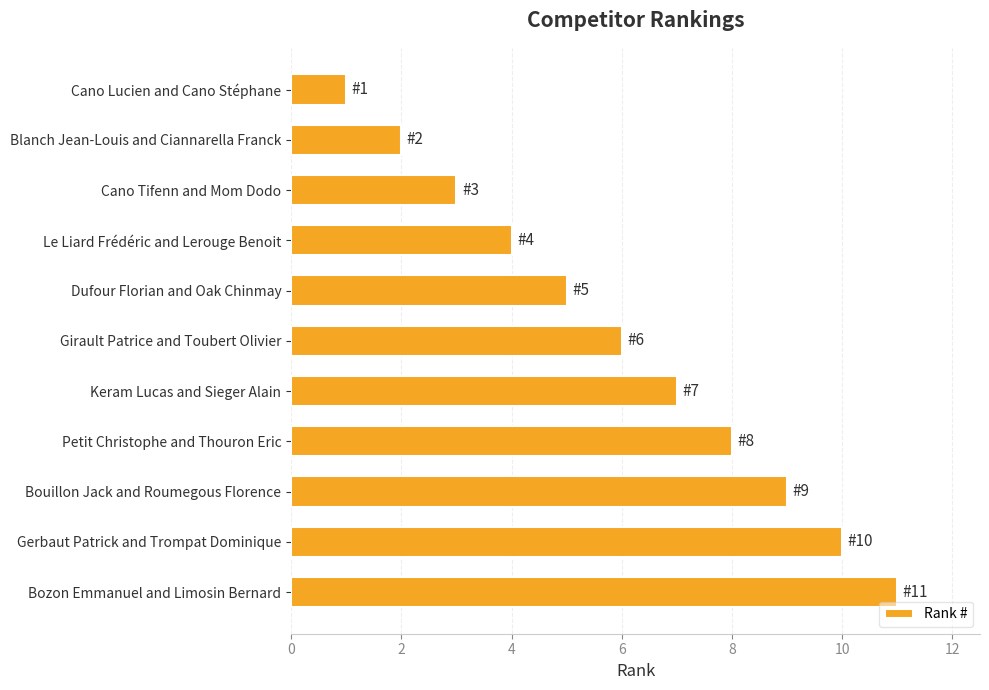

Does the chart contain stacked bars?

No